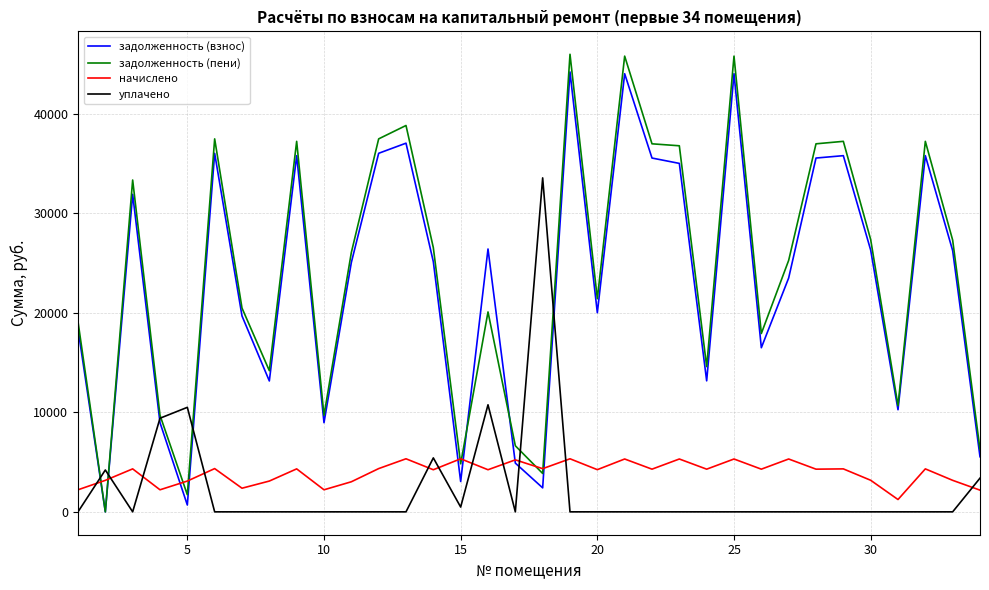

Which series has the largest range (max minus min)?

задолженность (пени)